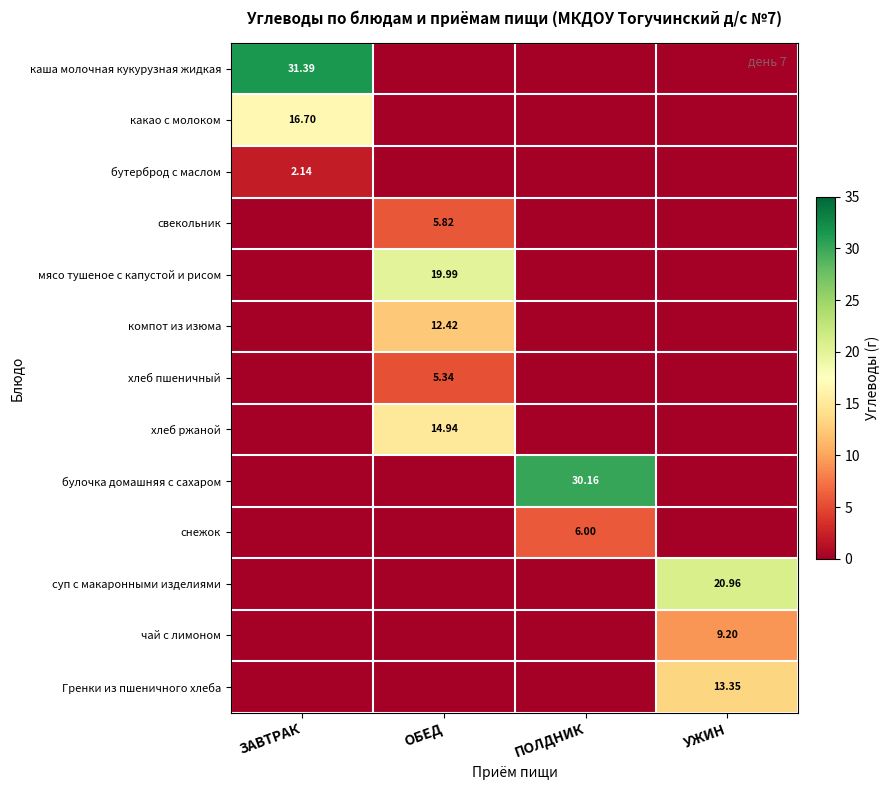

Which has a higher value, ЗАВТРАК or УЖИН?

ЗАВТРАК